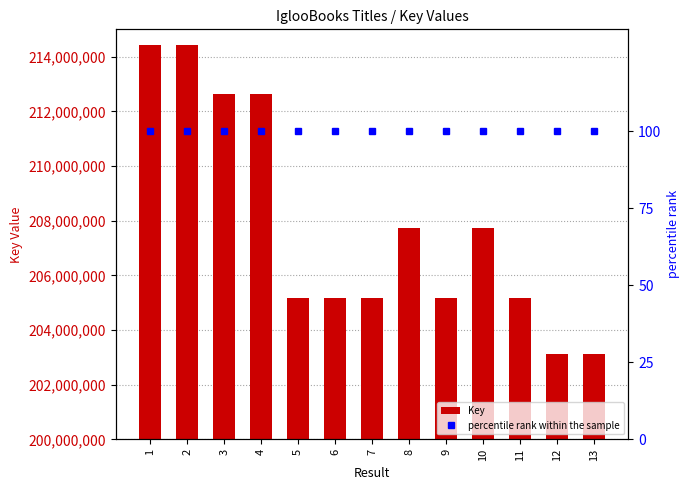

What is the value of the percentile rank within the sample bar at the 12th from the left?

100